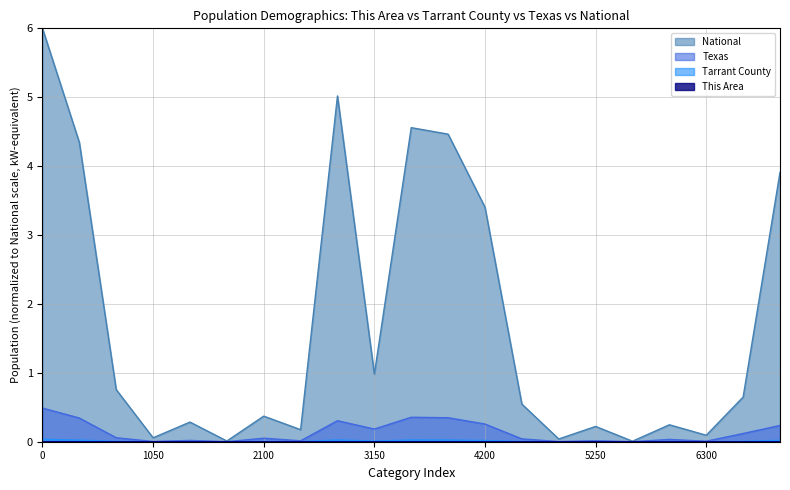

At how many categories does at least one series exceed 4?

5